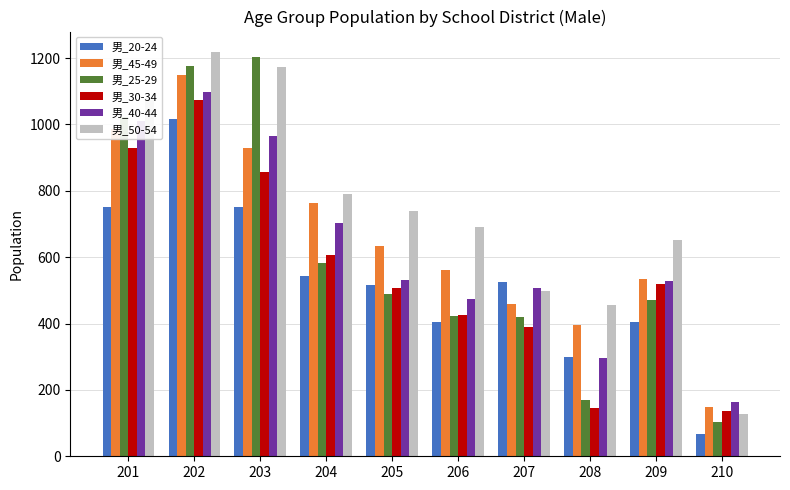

What are all the series names shown in the legend?

男_20-24, 男_45-49, 男_25-29, 男_30-34, 男_40-44, 男_50-54